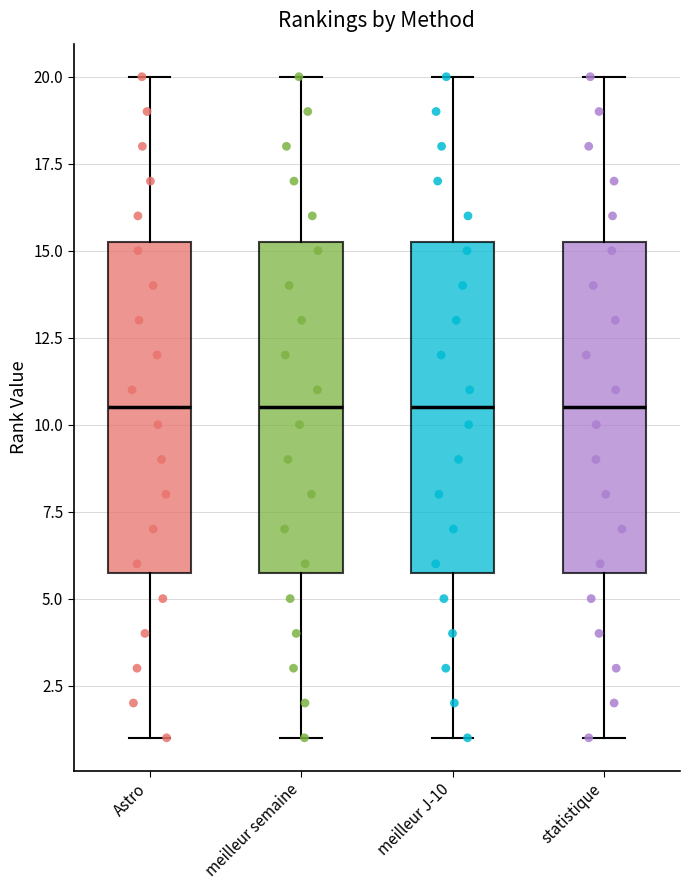

Reading left to right, read every box against the y-axis: the position of its median line, the range the box covers, and the ends of its whiskers. The values are not printed on the chart, so give them approximately, as read against the axis.

Astro: median 10.5, box 6.0 to 15.5, whiskers 1.0 to 20.0
meilleur semaine: median 10.5, box 6.0 to 15.5, whiskers 1.0 to 20.0
meilleur J-10: median 10.5, box 6.0 to 15.5, whiskers 1.0 to 20.0
statistique: median 10.5, box 6.0 to 15.5, whiskers 1.0 to 20.0